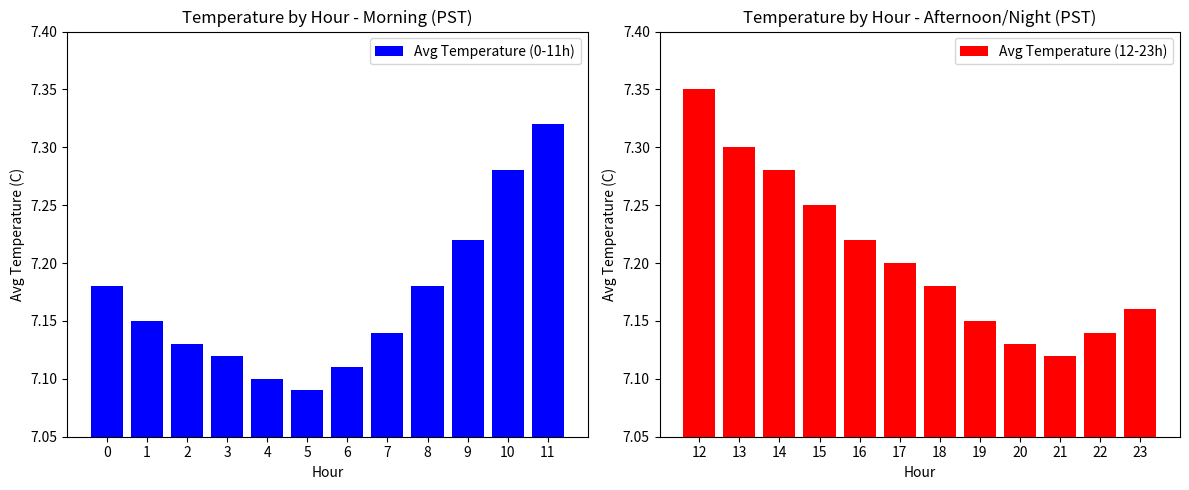

What is the sum of all Avg Temperature (0-11h) values?

86.0